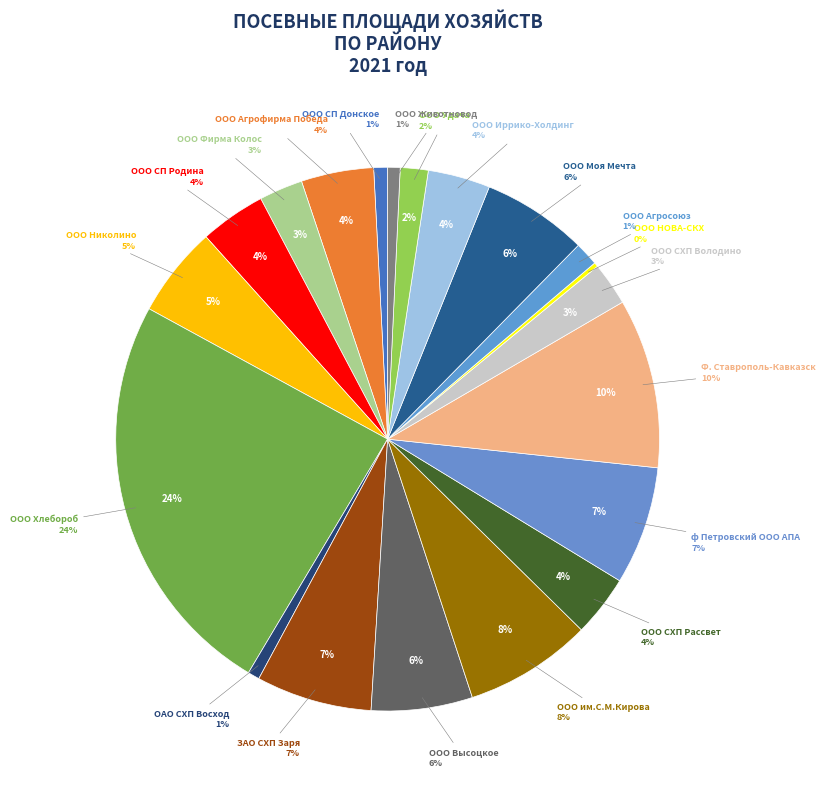

To the nearest percent, what percentage of the pie is ООО Агросоюз?

1%